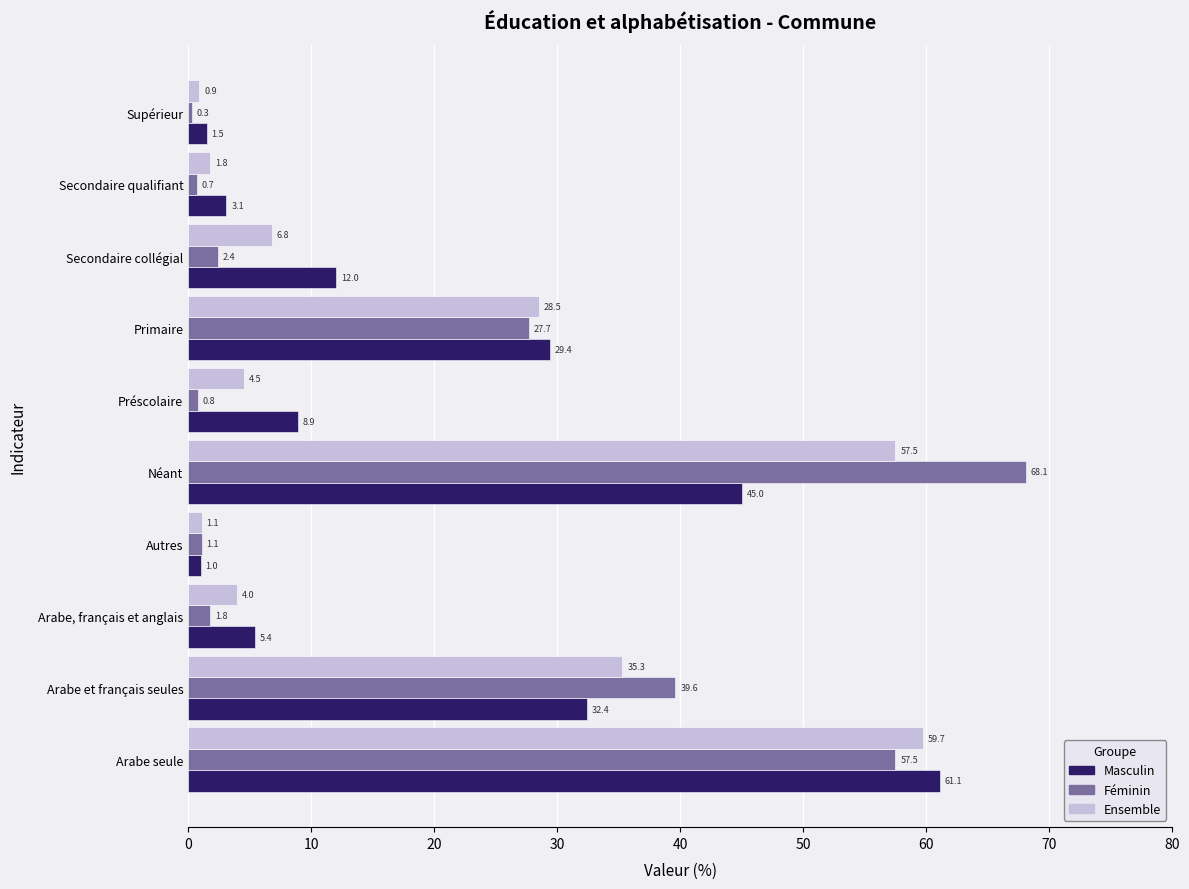

Is it true that Ensemble equals 16.5 at Néant?

False